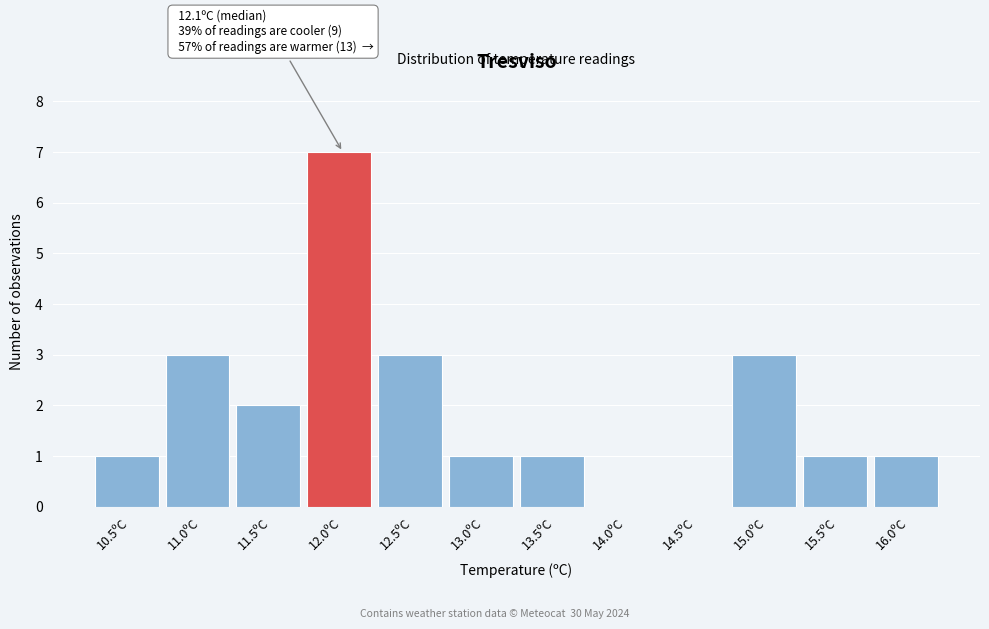

Reading left to right, list all the values displayed in this chart.

10.5ºC=1	11.0ºC=3	11.5ºC=2	12.0ºC=7	12.5ºC=3	13.0ºC=1	13.5ºC=1	14.0ºC=0	14.5ºC=0	15.0ºC=3	15.5ºC=1	16.0ºC=1